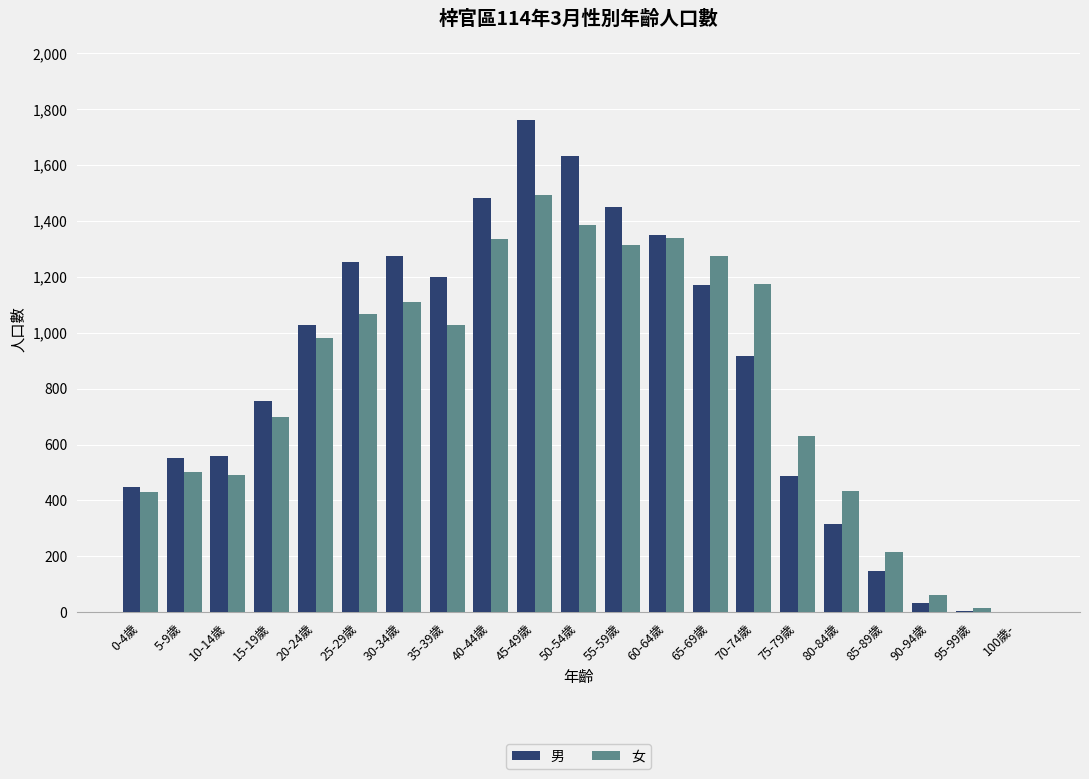

What is the highest value of the 女 series?

1492